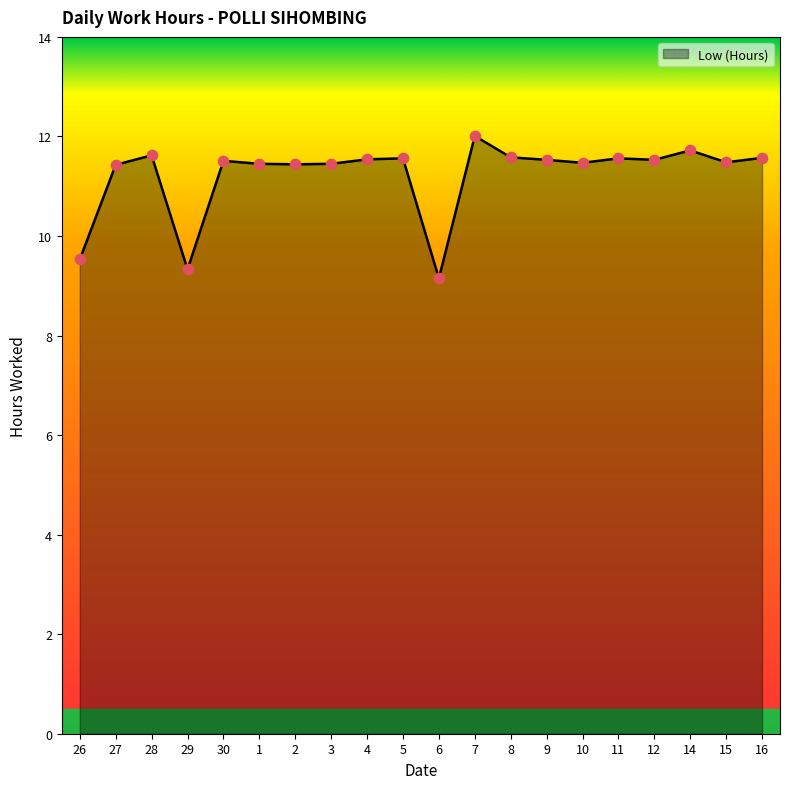

What is the ratio of the value at 1 to the value at 9?

1.0